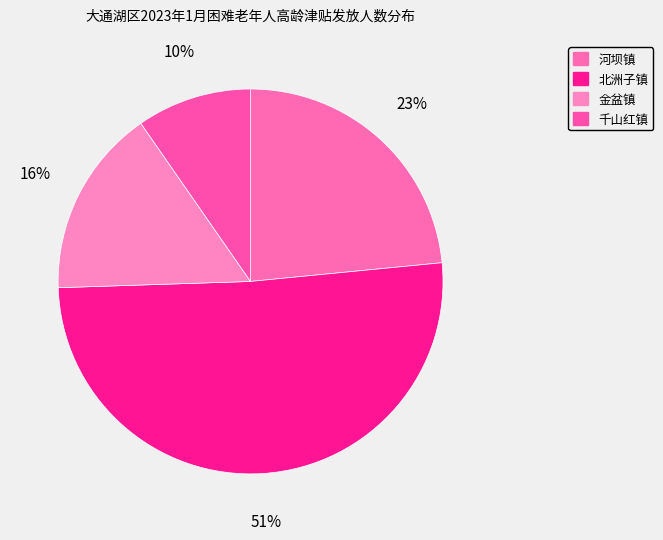

Which category has the biggest portion of the pie?

北洲子镇